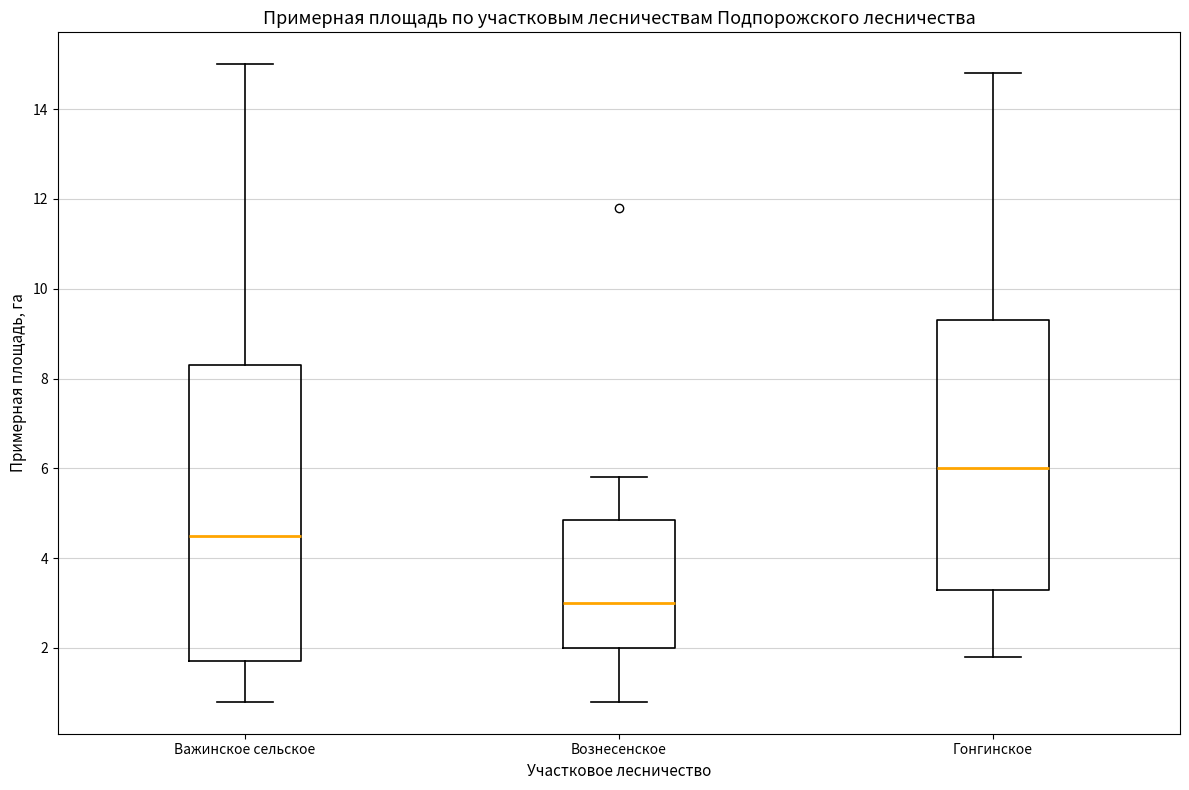

Reading left to right, read every box against the y-axis: the position of its median line, the range the box covers, and the ends of its whiskers. The values are not printed on the chart, so give them approximately, as read against the axis.

Важинское сельское: median 4.6, box 1.8 to 8.4, whiskers 0.8 to 15.0
Вознесенское: median 3.0, box 2.0 to 4.8, whiskers 0.8 to 5.8
Гонгинское: median 6.0, box 3.4 to 9.4, whiskers 1.8 to 14.8